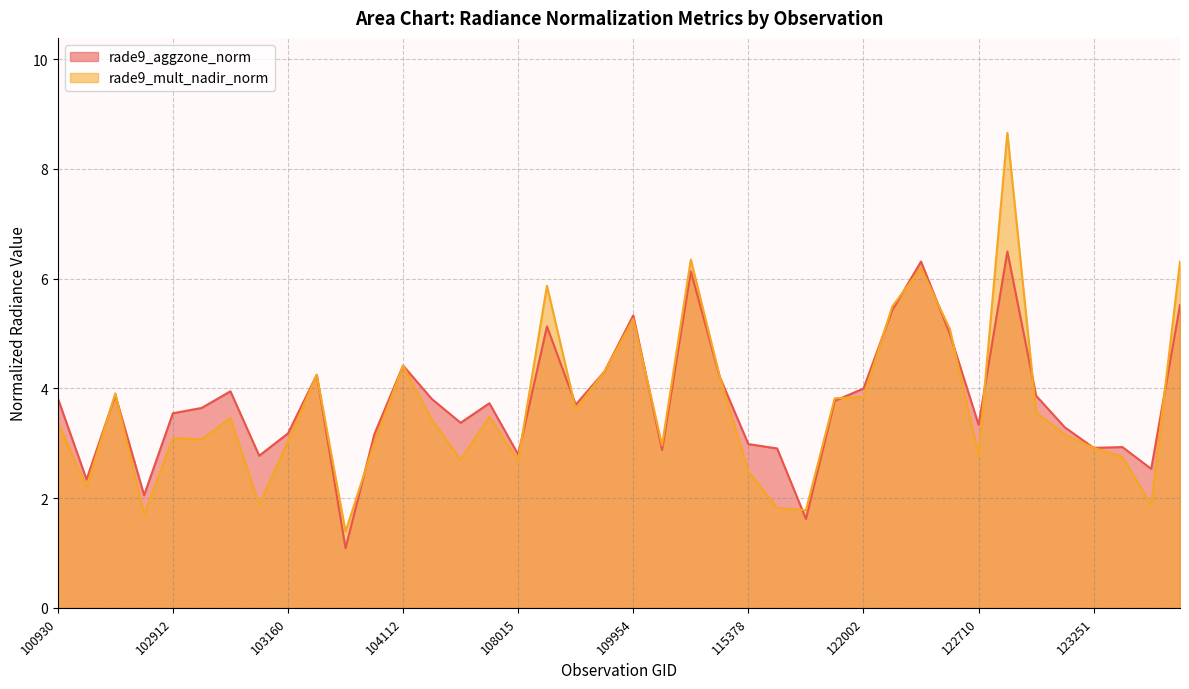

Is the value of rade9_mult_nadir_norm at 104112 greater than the value of rade9_aggzone_norm at 131768?

Yes